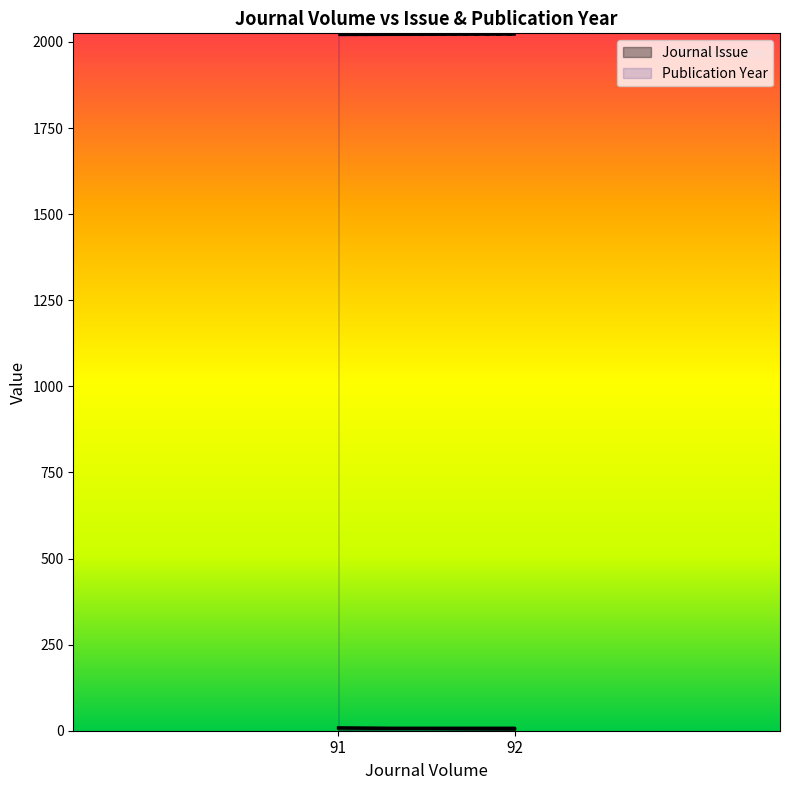

Reading left to right, extract all data points from this chart.

Journal Issue: 91=8	92=4	92=8	91=8
Publication Year: 91=2020	92=2021	92=2021	91=2020